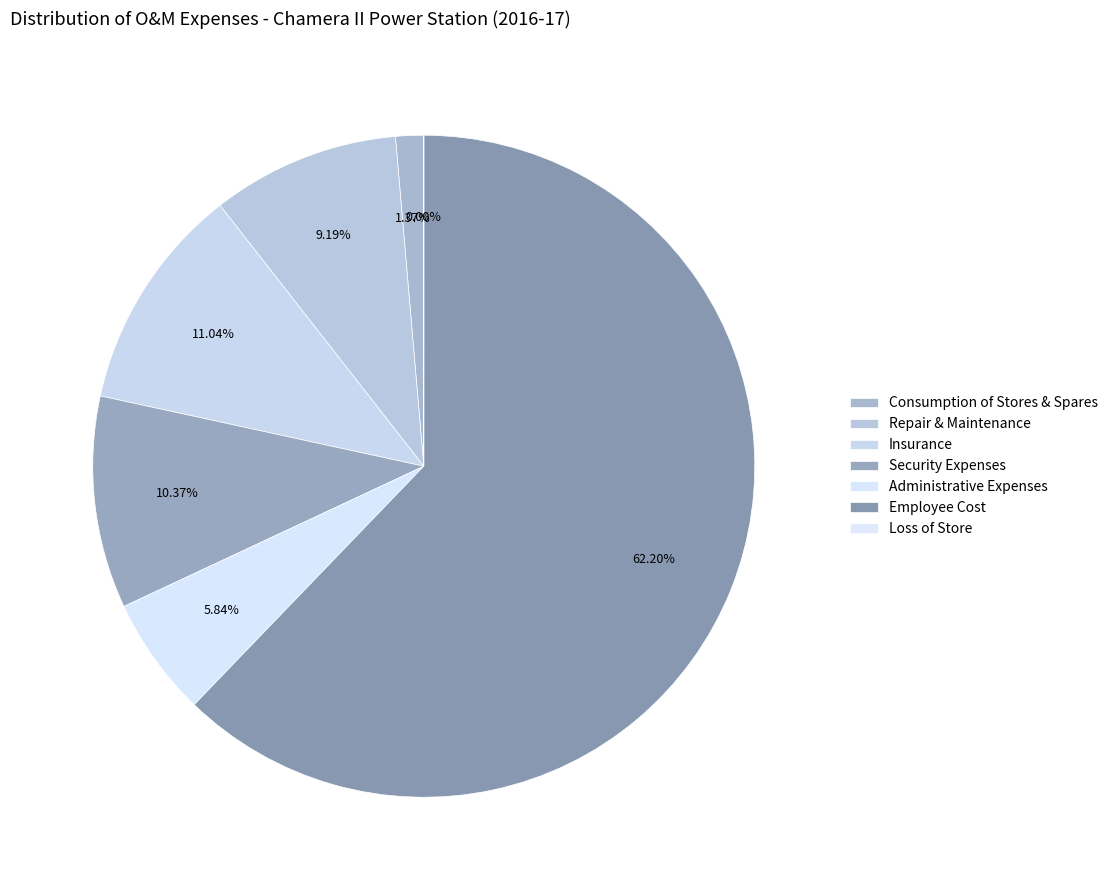

To the nearest percent, what percentage of the pie is Repair & Maintenance?

9%